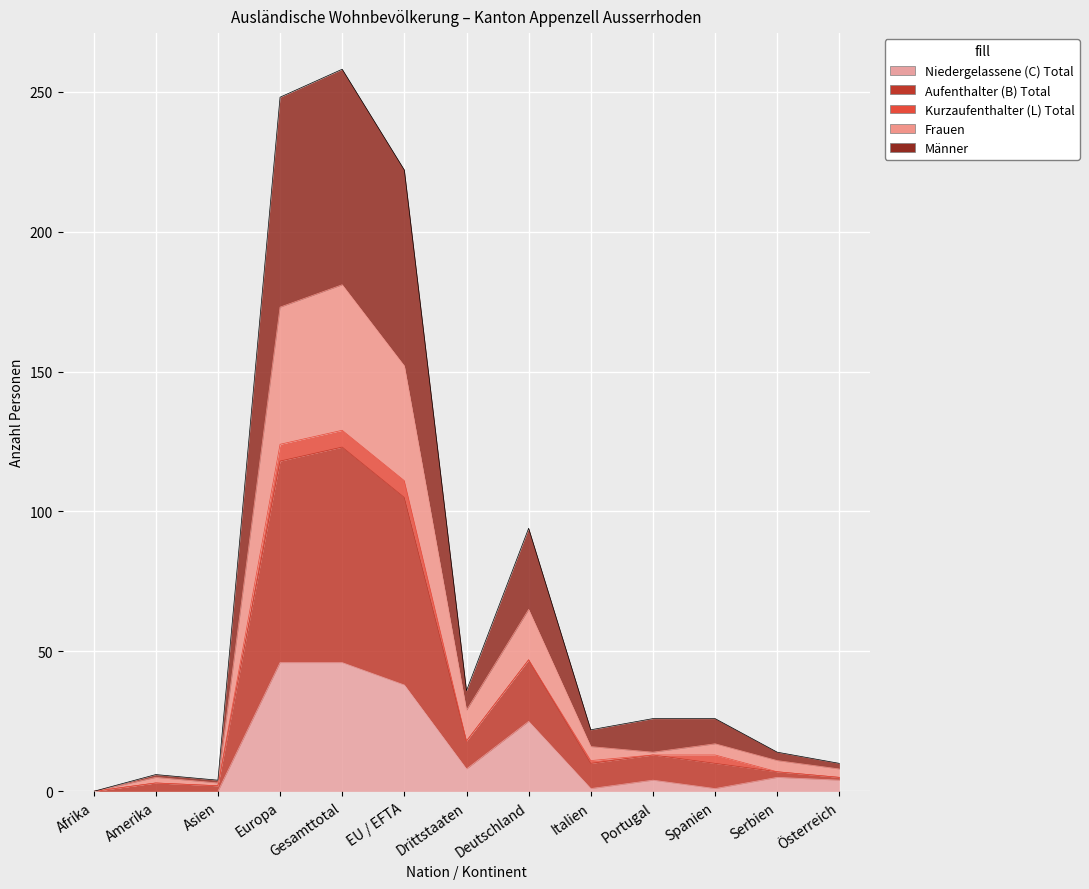

Which has a higher value, Deutschland or Portugal?

Deutschland